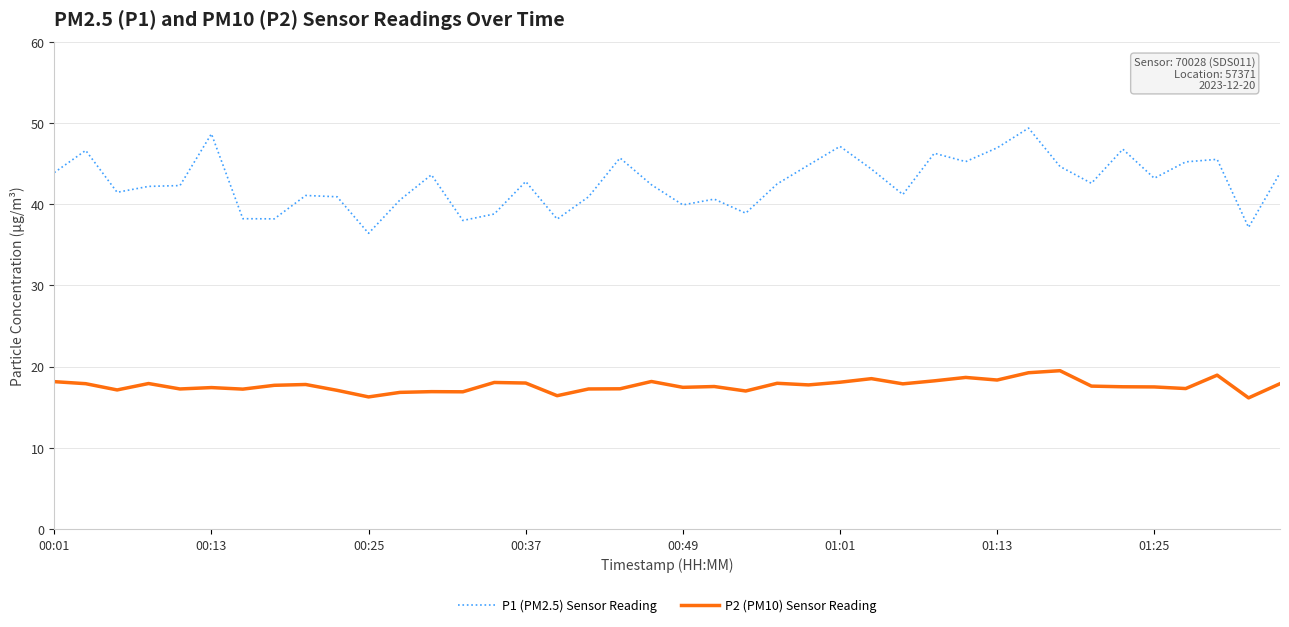

Which series has the largest total across all categories?

P1 (PM2.5) Sensor Reading